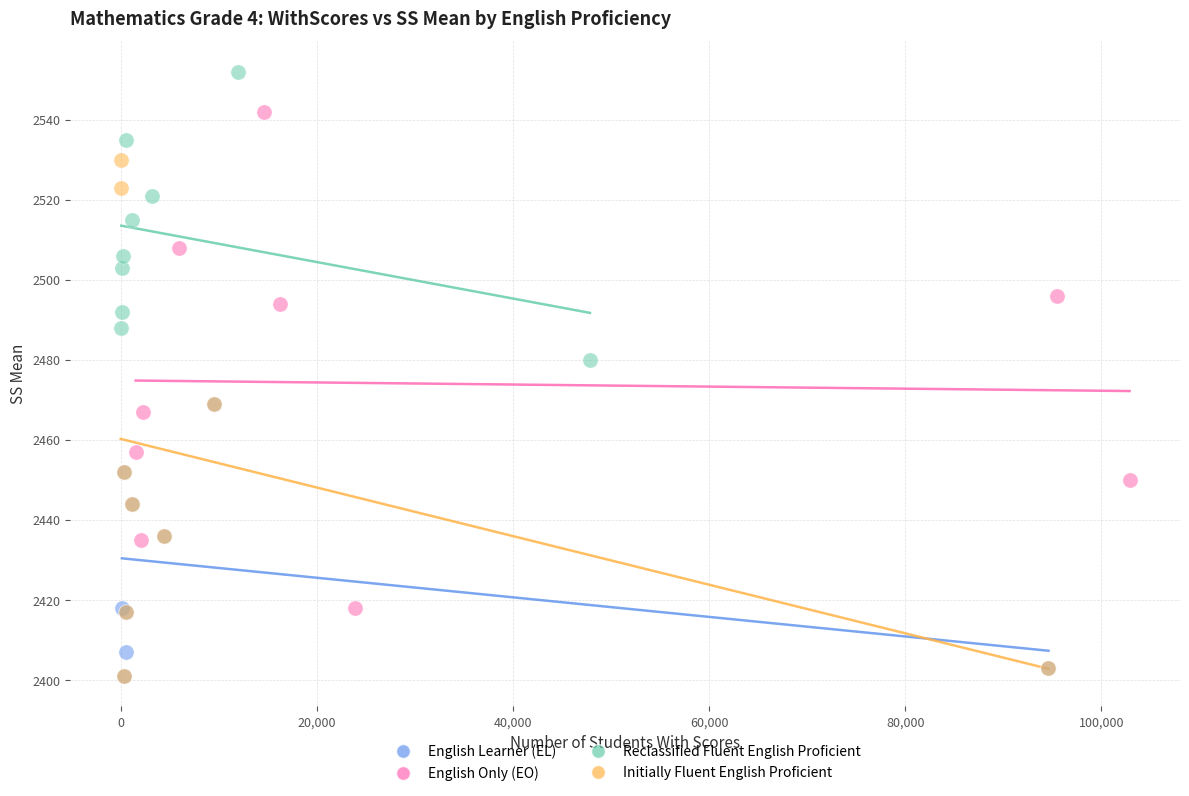

Which series reaches the maximum Y coordinate?

Reclassified Fluent English Proficient